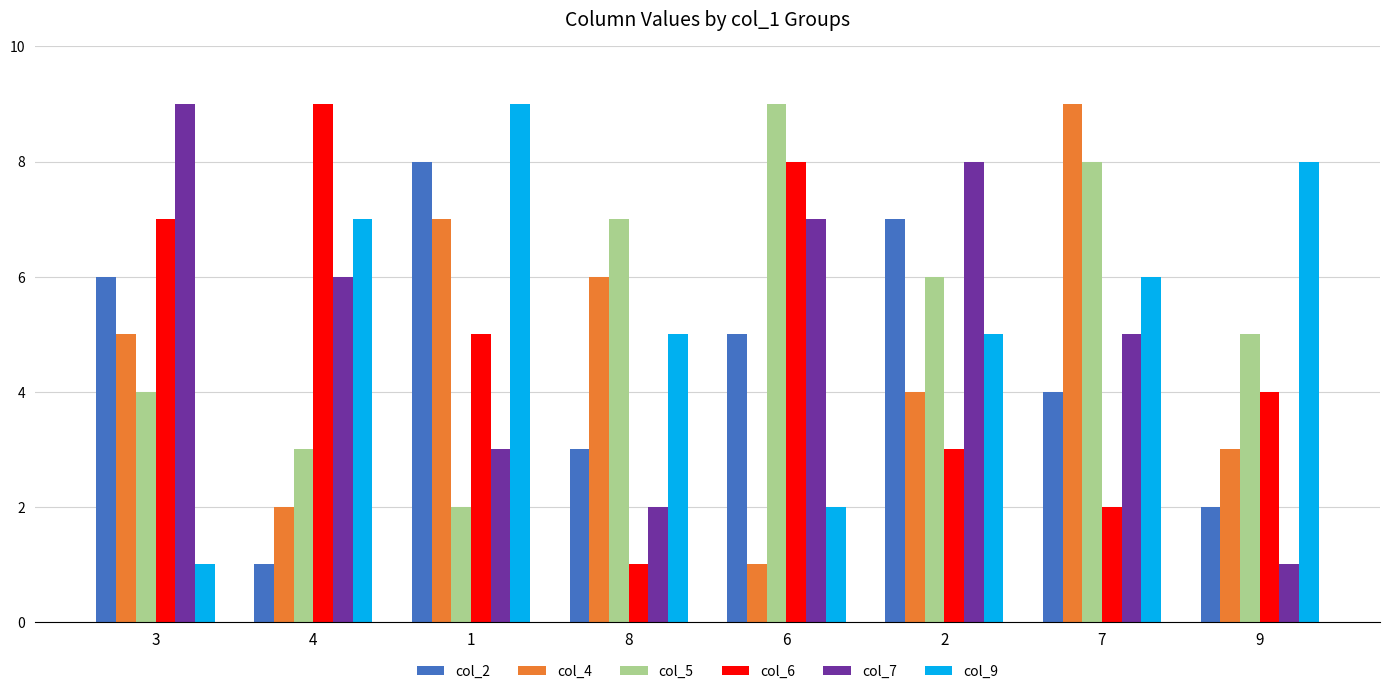

How many groups of bars are there?

8